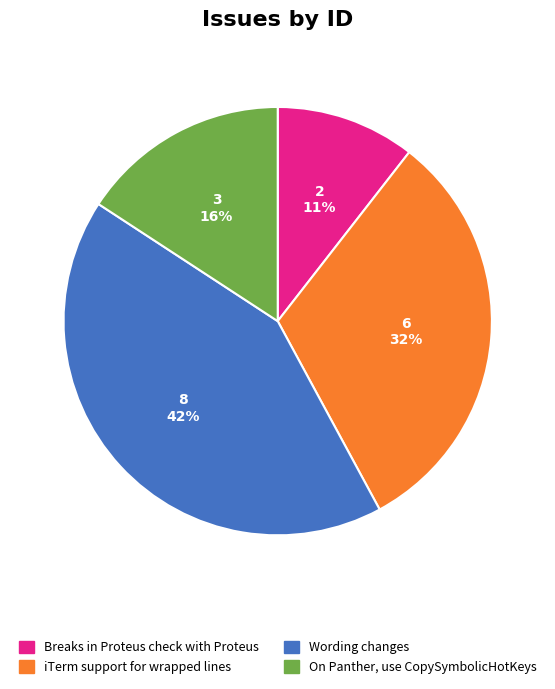

True or false: Wording changes accounts for 30% of the total.

False